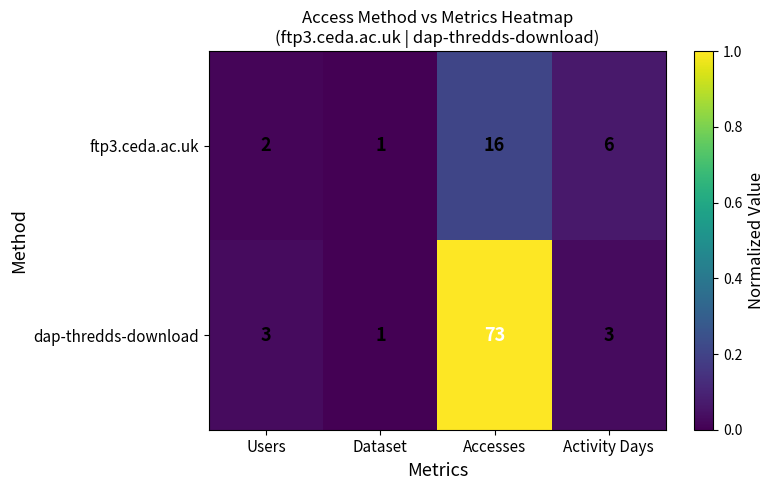

What is the average value of the dap-thredds-download series?

20